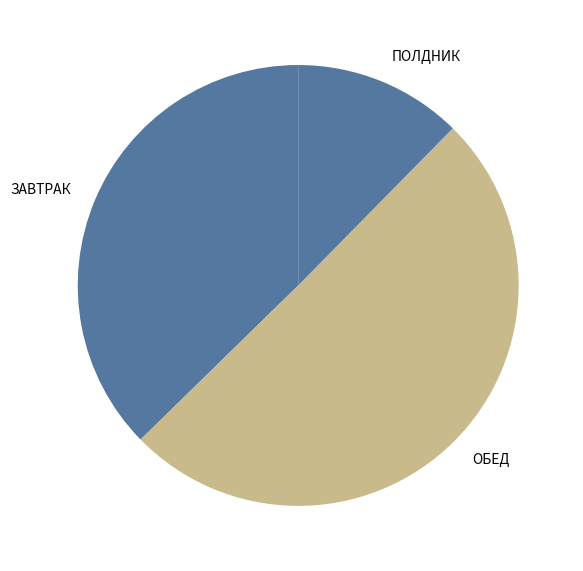

Which category has the smallest portion of the pie?

ПОЛДНИК